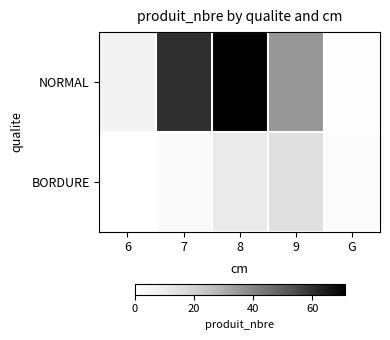

Which label corresponds to the largest value in the chart?

8